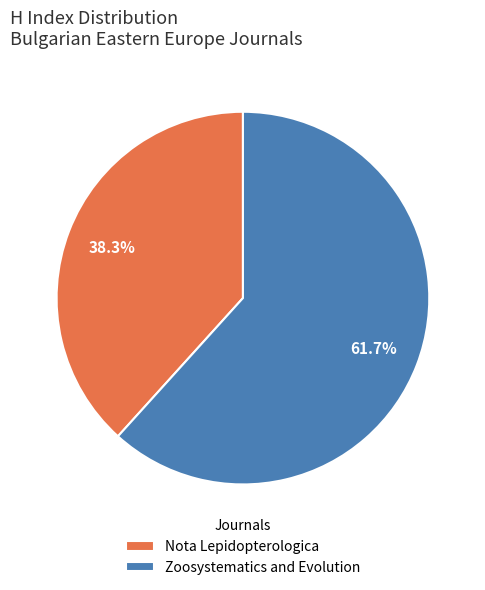

The Zoosystematics and Evolution slice represents 36% of the pie. True or false?

False